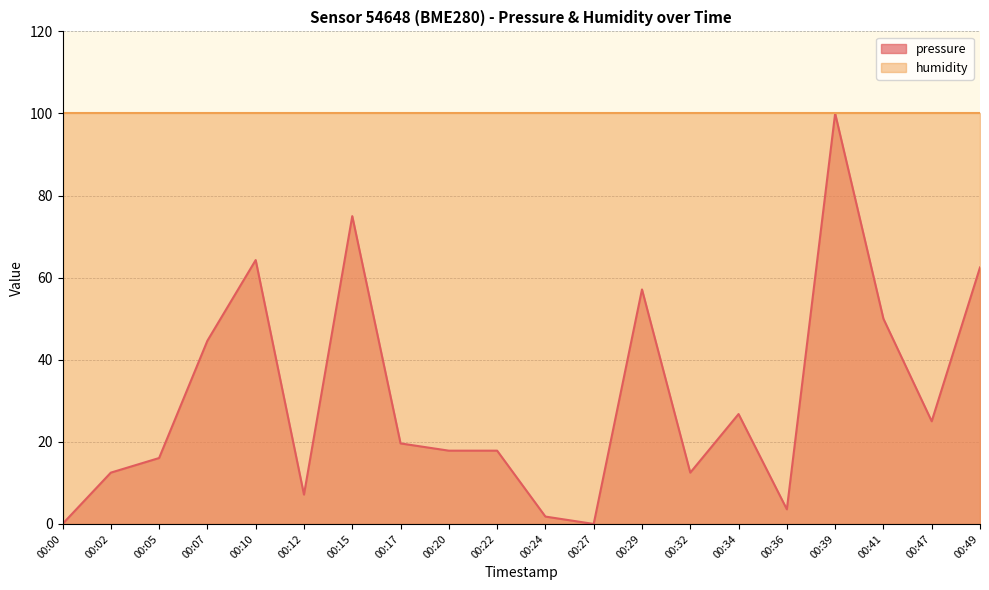

Where is the first local maximum?

00:10